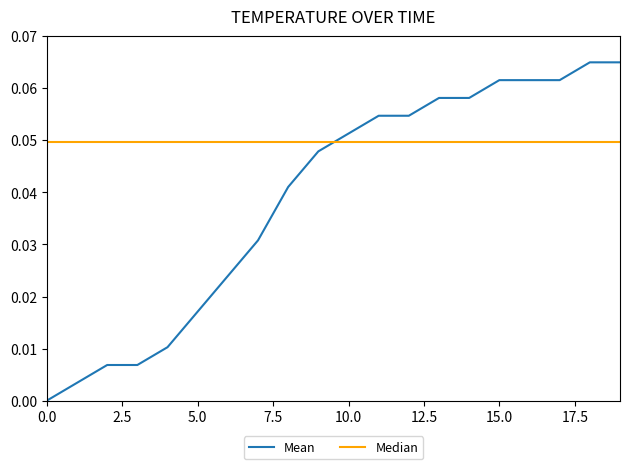

Which series has the largest total across all categories?

Median